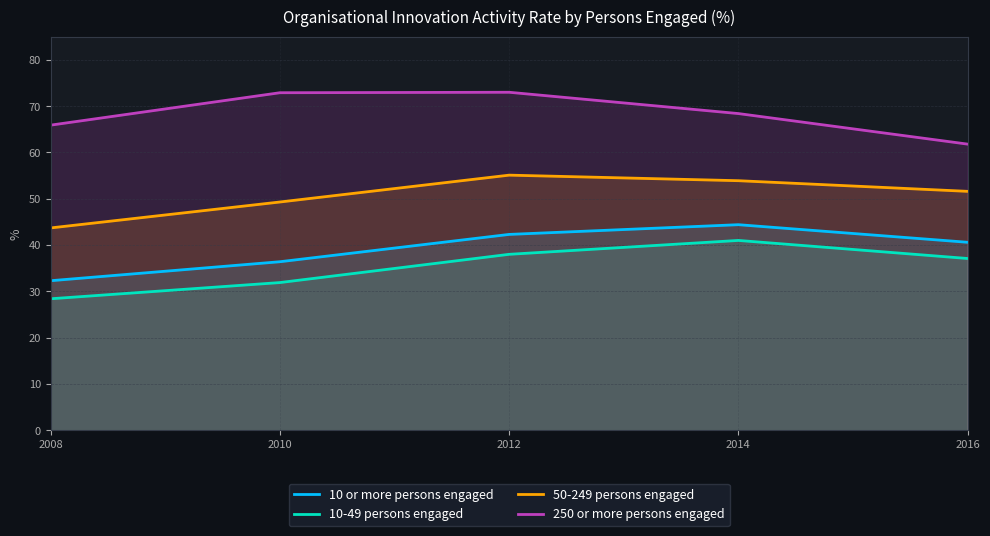

Where is 10-49 persons engaged nearest to the value 34?

2010